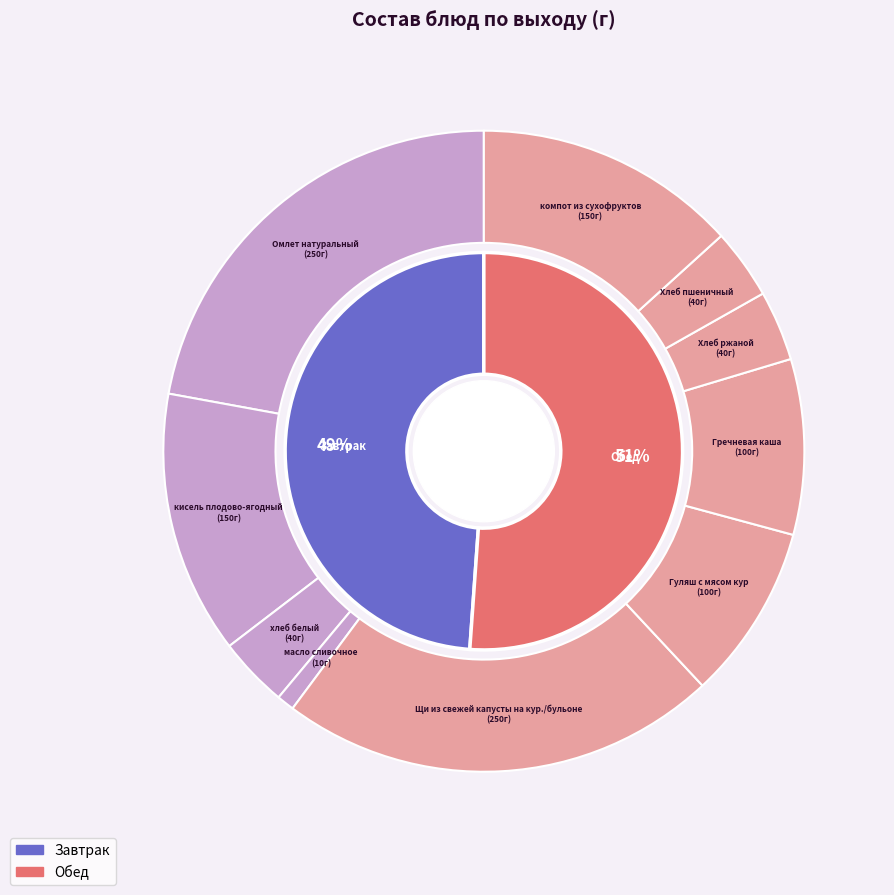

Which slice is the smallest?

масло сливочное